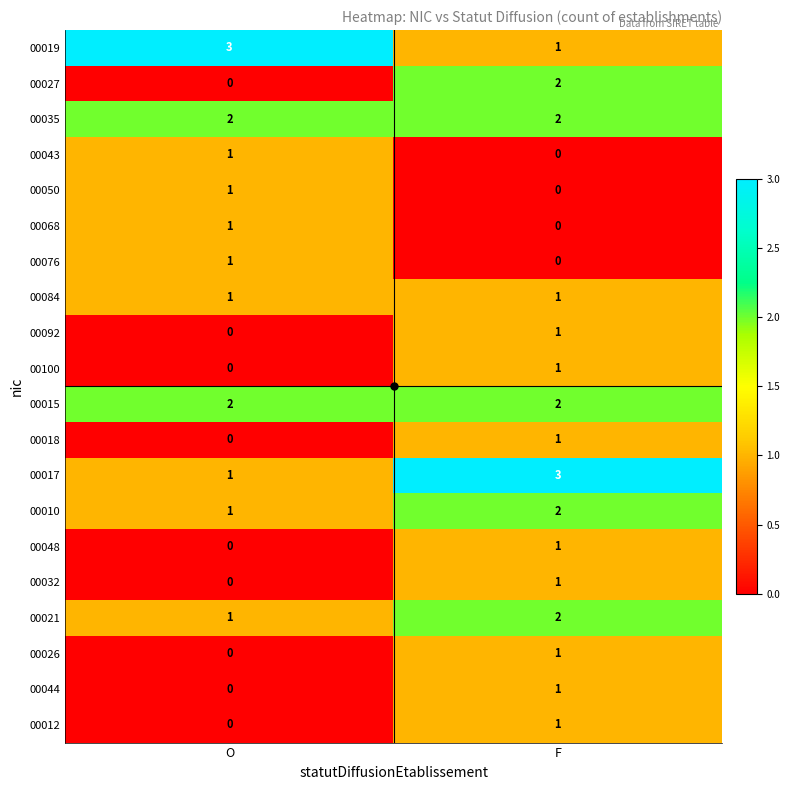

List the labels in order of 00048 value, largest first.

F, O